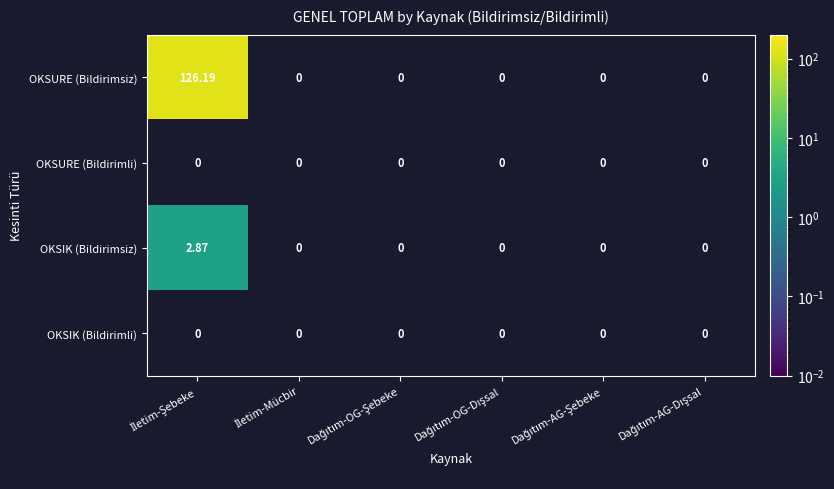

What is the maximum value shown in the chart?

126.2